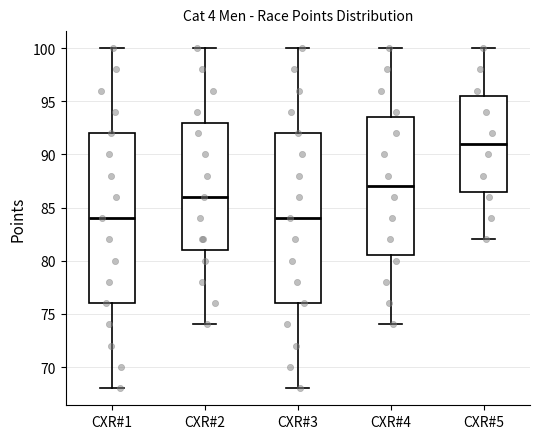

Reading left to right, read every box against the y-axis: the position of its median line, the range the box covers, and the ends of its whiskers. The values are not printed on the chart, so give them approximately, as read against the axis.

CXR#1: median 84.0, box 76.0 to 92.0, whiskers 68.0 to 100.0
CXR#2: median 86.0, box 81.0 to 93.0, whiskers 74.0 to 100.0
CXR#3: median 84.0, box 76.0 to 92.0, whiskers 68.0 to 100.0
CXR#4: median 87.0, box 80.5 to 93.5, whiskers 74.0 to 100.0
CXR#5: median 91.0, box 86.5 to 95.5, whiskers 82.0 to 100.0